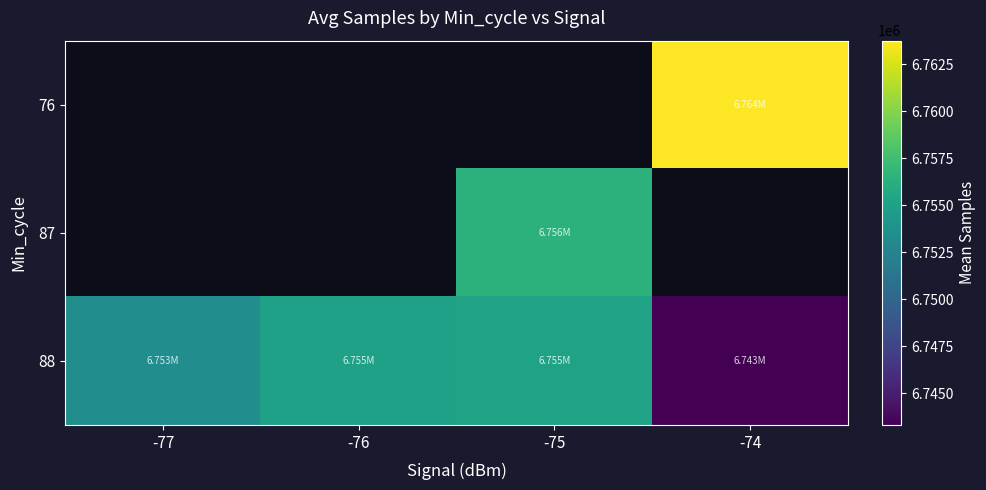

Read the 88 value at -75.

6755079.2